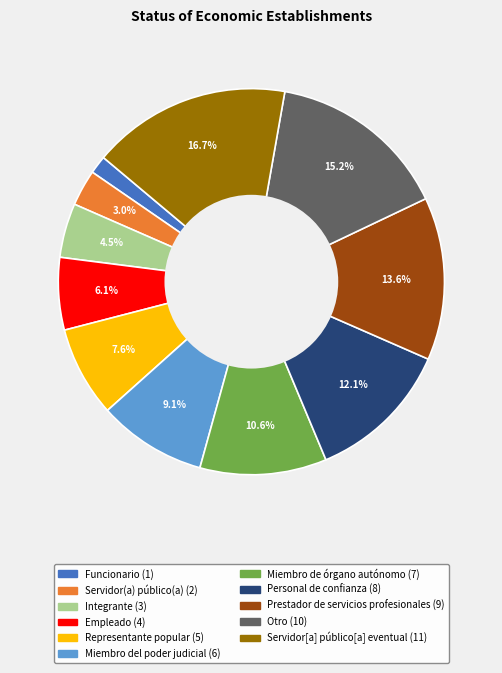

How many segments does this pie chart have?

11